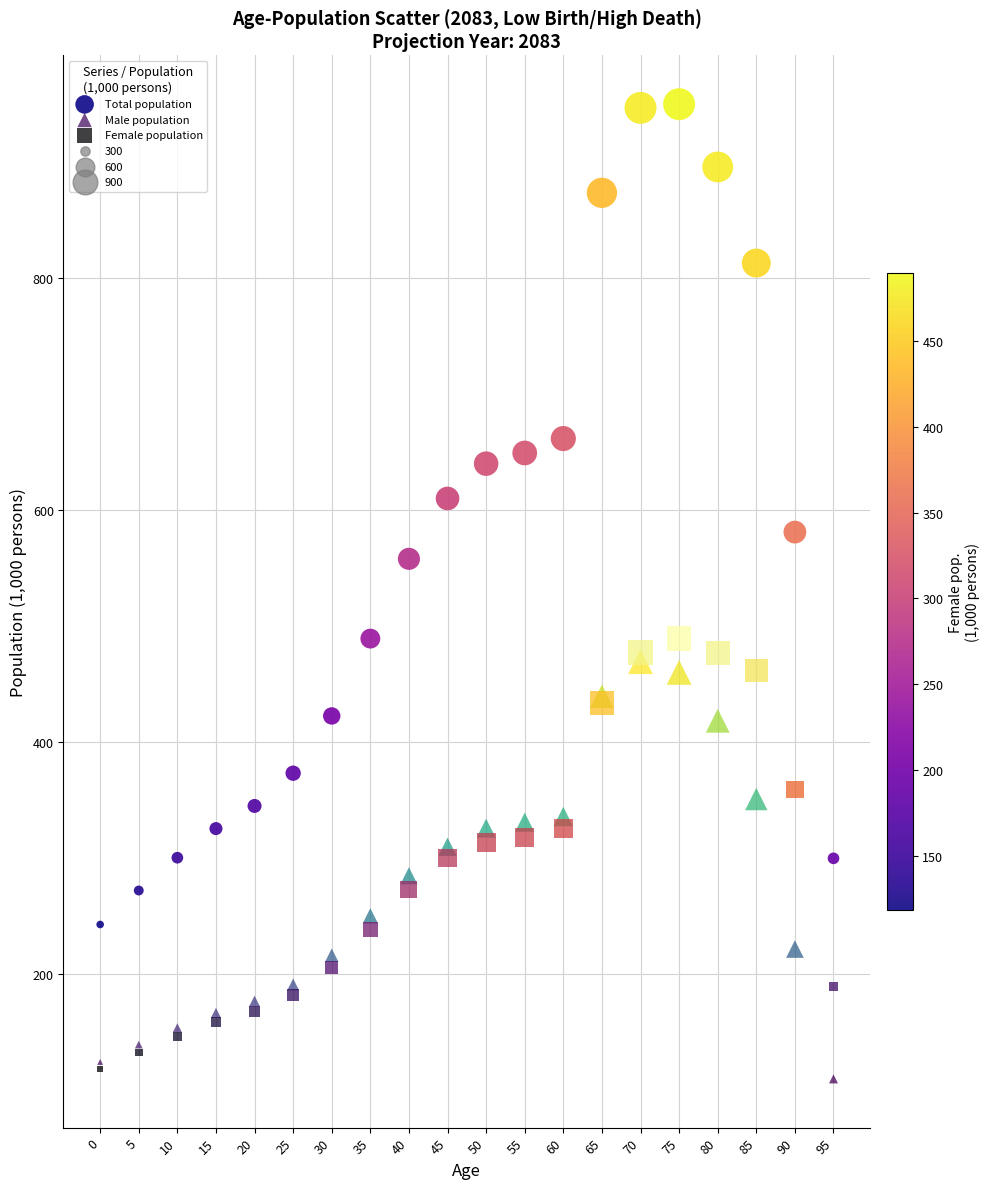

Across all series, what Y value is closest to 529?

558.0